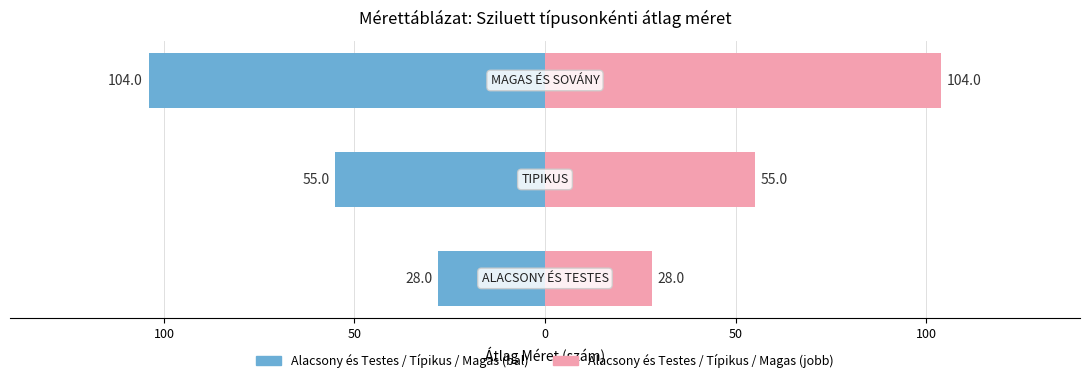

Rank the series at 100 from highest to lowest value.

Alacsony/Tipikus/Magas (jobb), Alacsony/Tipikus/Magas (bal)